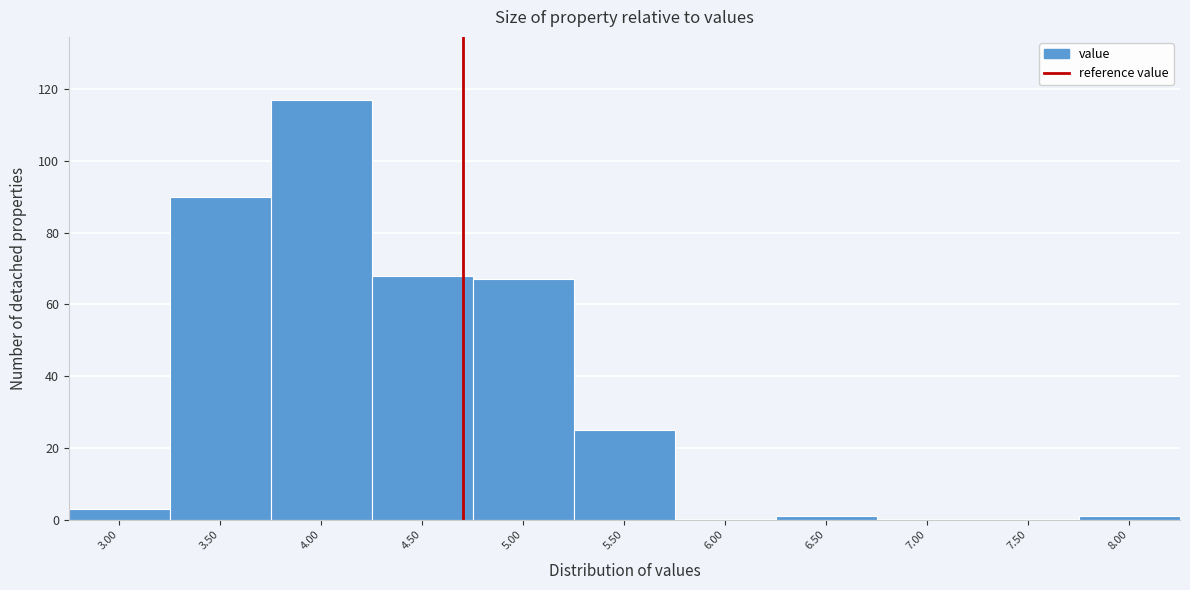

Reading right to left, what are all the values shown in this chart?

8.00=1	7.50=0	7.00=0	6.50=1	6.00=0	5.50=25	5.00=67	4.50=68	4.00=117	3.50=90	3.00=3